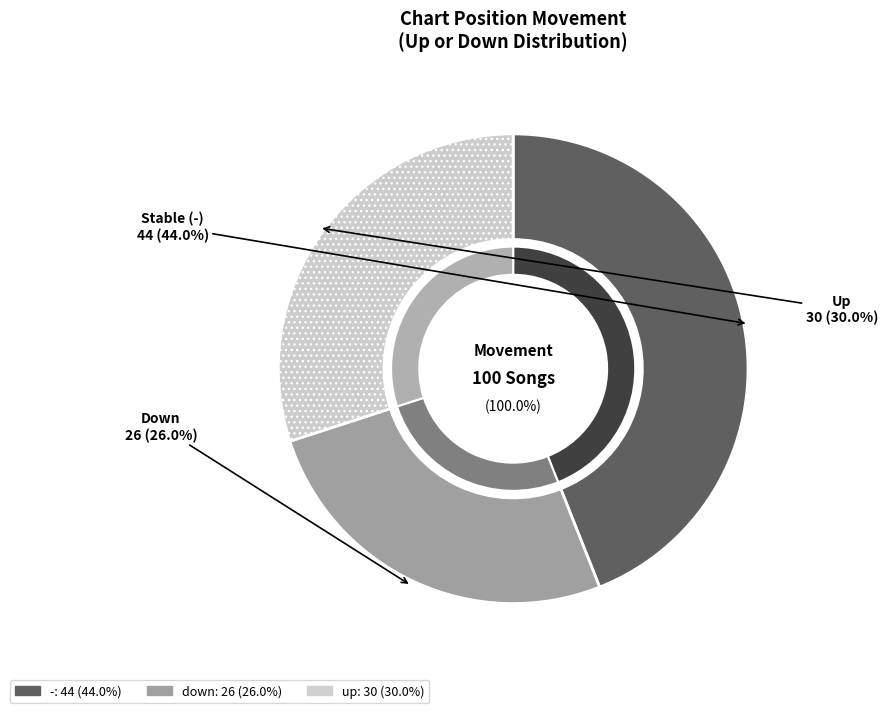

What percentage is the - slice, to the nearest percent?

44%